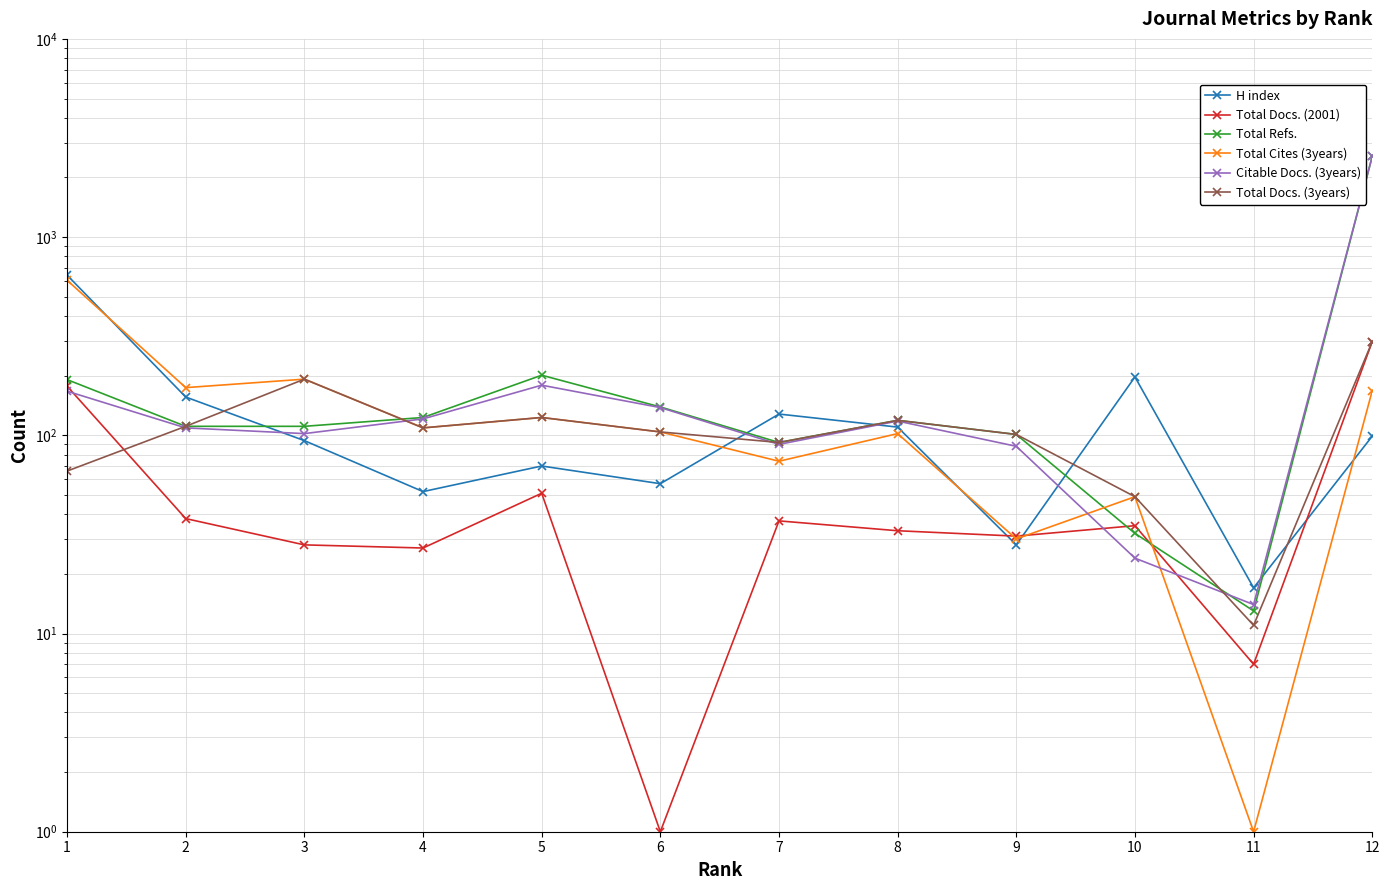

Between 1 and 7, which series saw the biggest shift?

Total Cites (3years)